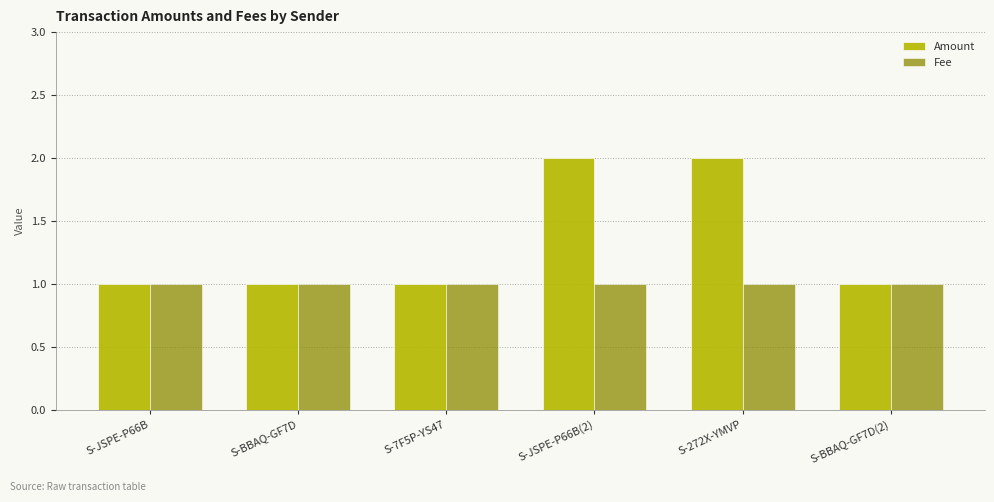

Is it true that Amount equals 2 at S-JSPE-P66B(2)?

True